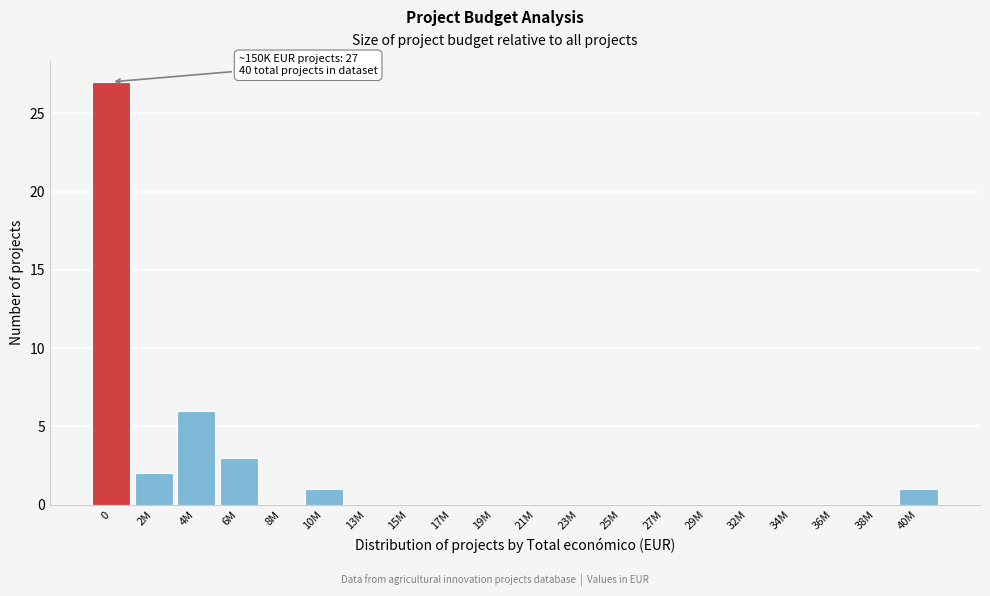

Reading right to left, extract all data points from this chart.

40M=1	38M=0	36M=0	34M=0	32M=0	29M=0	27M=0	25M=0	23M=0	21M=0	19M=0	17M=0	15M=0	13M=0	10M=1	8M=0	6M=3	4M=6	2M=2	0=27